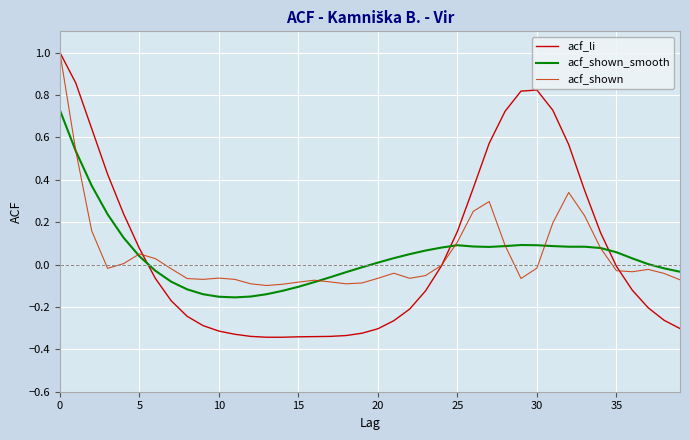

True or false: acf_shown has more than 2 points higher than both neighbors.

True